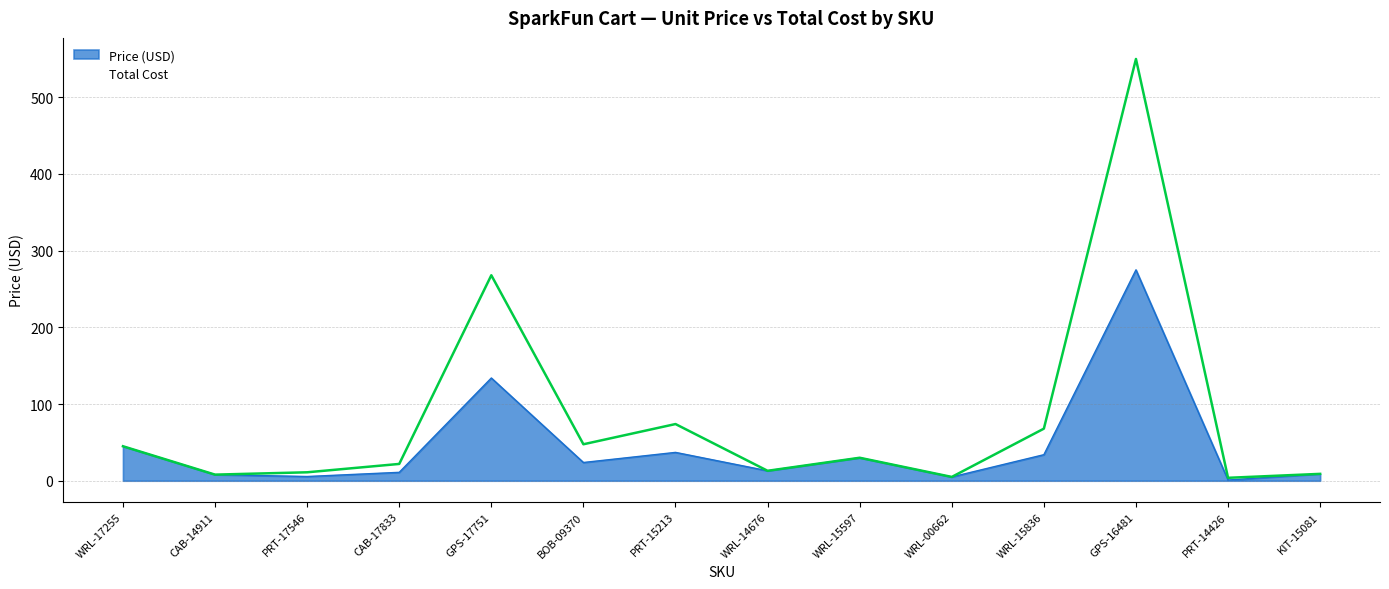

True or false: Price (USD) and Total Cost intersect in this chart.

False